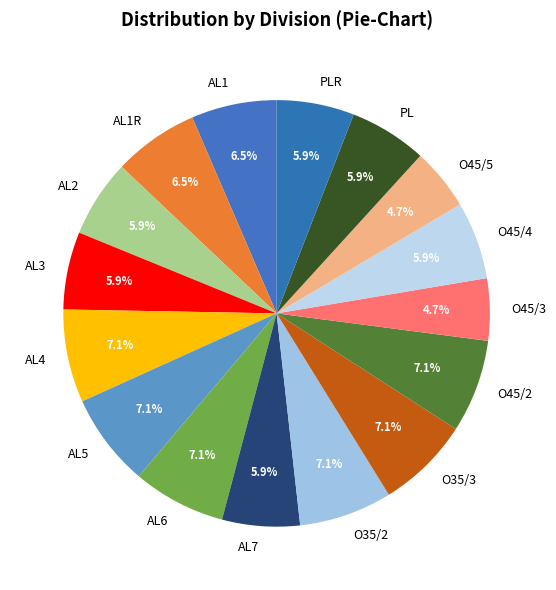

Does O35/2 account for over 50% of the chart?

No